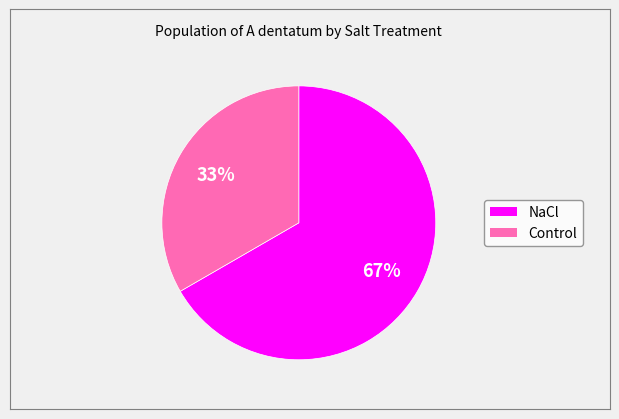

Do Control and NaCl together represent more than half of the pie?

Yes